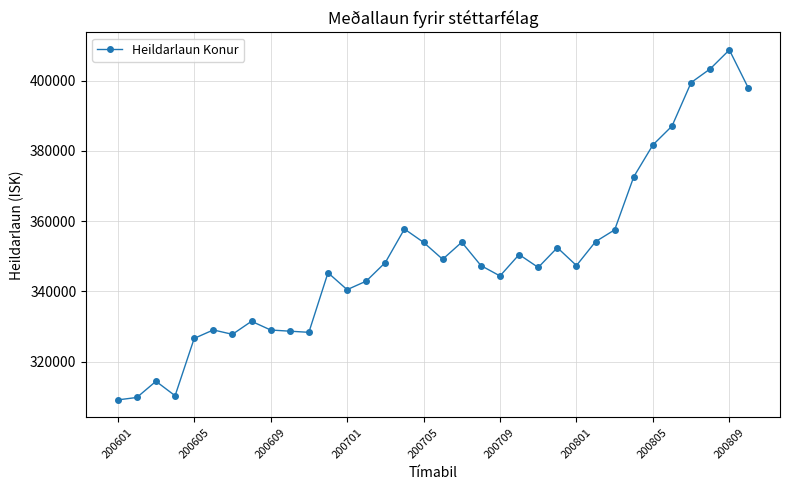

True or false: there are more than 1 points higher than both neighbors.

True